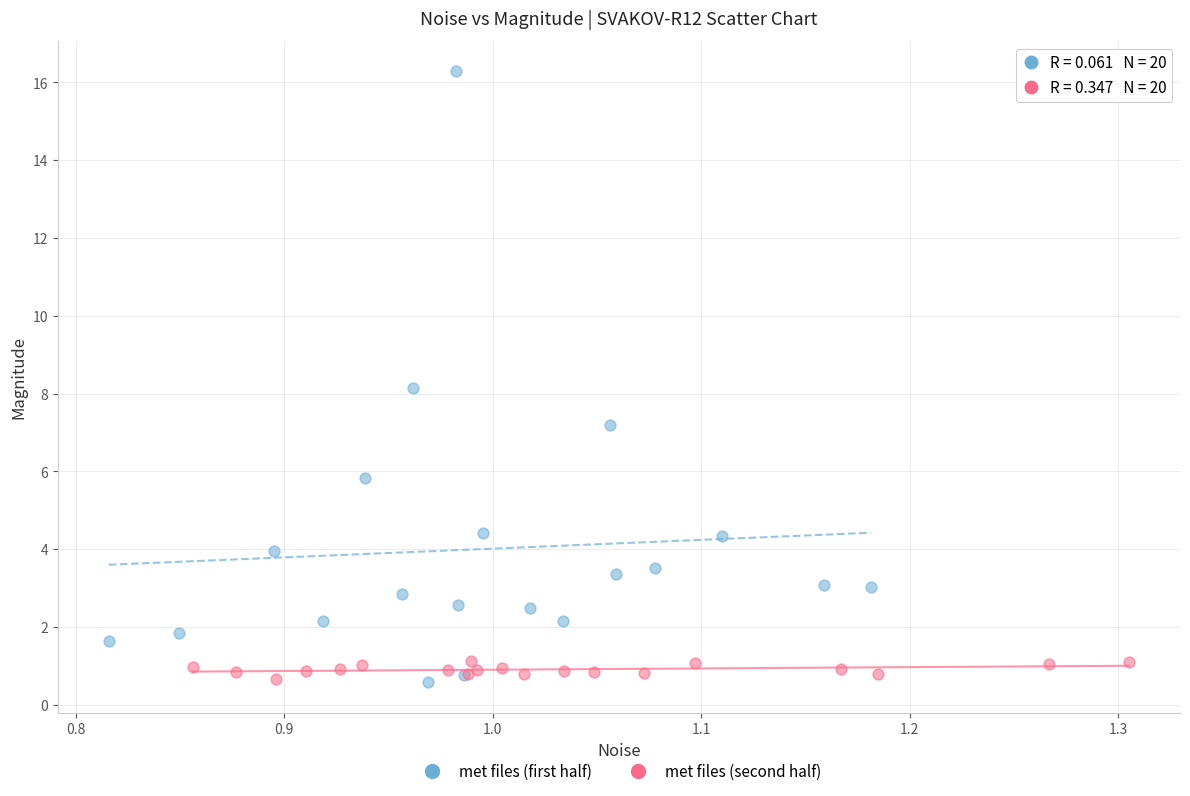

Which series contains the highest Y value?

met files (first half)